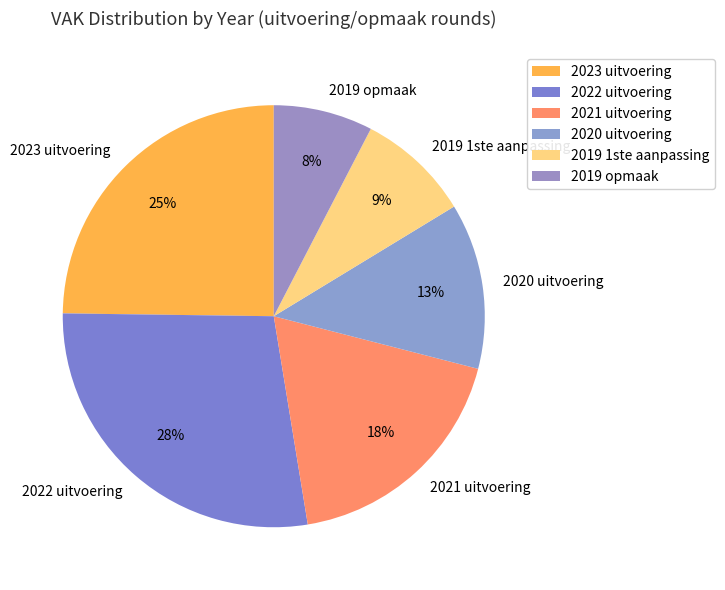

What percentage is the 2019 opmaak slice, to the nearest percent?

8%